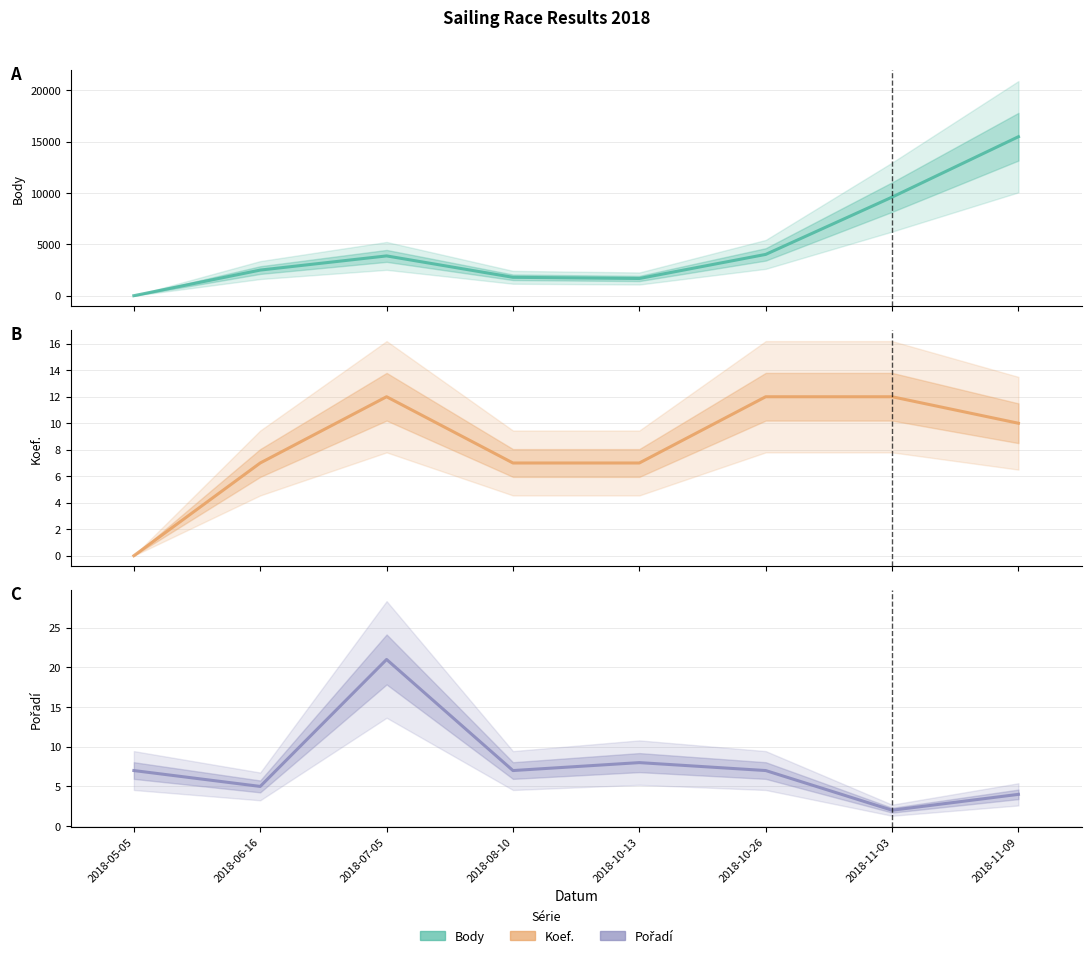

Reading left to right, what are all the values shown in this chart?

Body: 0	2494	3874	1791	1675	4021	9600	15482
Koef.: 0	7	12	7	7	12	12	10
Pořadí: 7	5	21	7	8	7	2	4